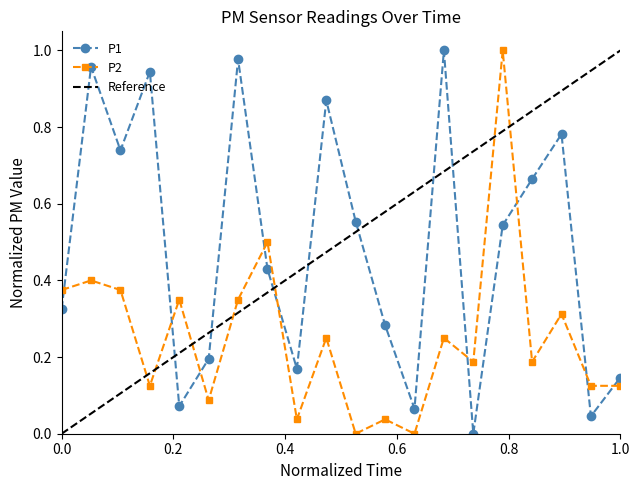

What is the highest value of the P2 series?

1.0